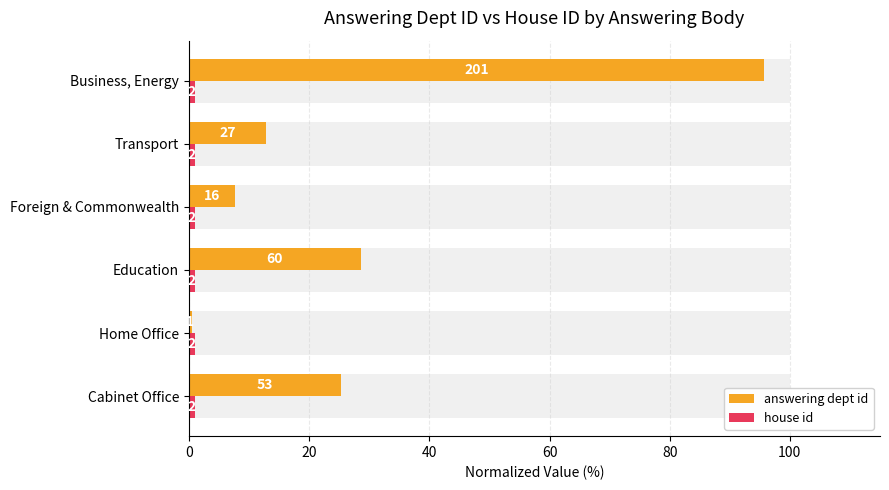

Count the number of data series in this chart.

2